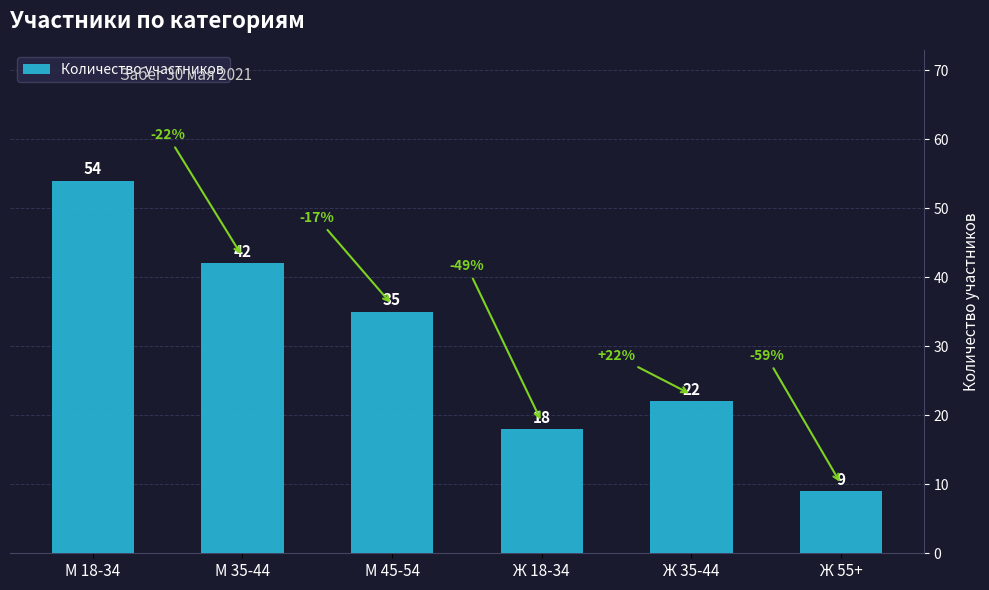

What position from the left is Ж 35-44?

5